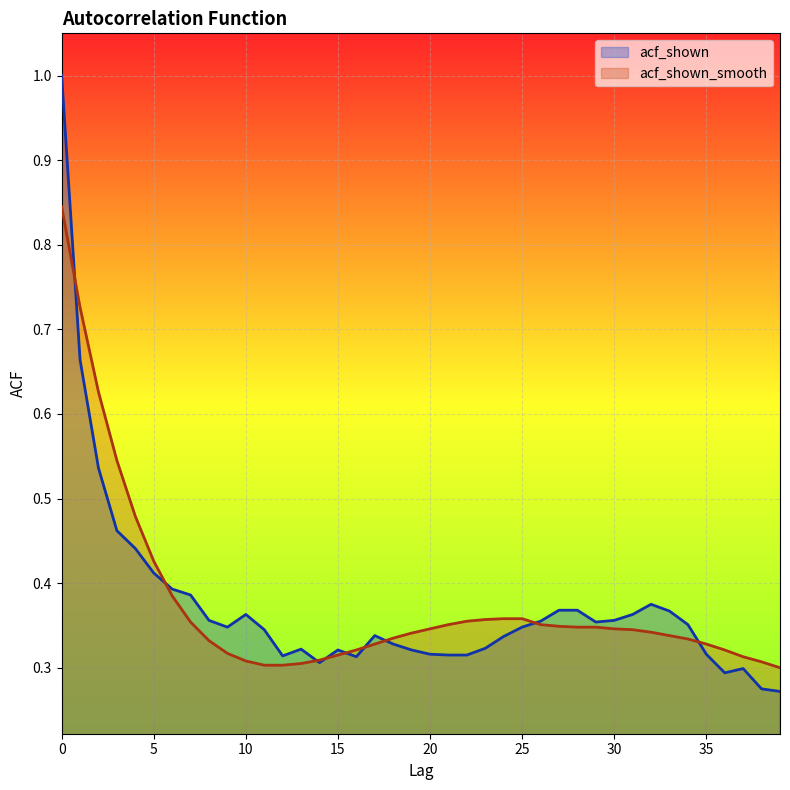

Reading left to right, extract all data points from this chart.

acf_shown: 0=1.0	1=0.7	2=0.5	3=0.5	4=0.4	5=0.4	6=0.4	7=0.4	8=0.4	9=0.3	10=0.4	11=0.3	12=0.3	13=0.3	14=0.3	15=0.3	16=0.3	17=0.3	18=0.3	19=0.3	20=0.3	21=0.3	22=0.3	23=0.3	24=0.3	25=0.3	26=0.4	27=0.4	28=0.4	29=0.4	30=0.4	31=0.4	32=0.4	33=0.4	34=0.4	35=0.3	36=0.3	37=0.3	38=0.3	39=0.3
acf_shown_smooth: 0=0.8	1=0.7	2=0.6	3=0.5	4=0.5	5=0.4	6=0.4	7=0.4	8=0.3	9=0.3	10=0.3	11=0.3	12=0.3	13=0.3	14=0.3	15=0.3	16=0.3	17=0.3	18=0.3	19=0.3	20=0.3	21=0.4	22=0.4	23=0.4	24=0.4	25=0.4	26=0.4	27=0.3	28=0.3	29=0.3	30=0.3	31=0.3	32=0.3	33=0.3	34=0.3	35=0.3	36=0.3	37=0.3	38=0.3	39=0.3